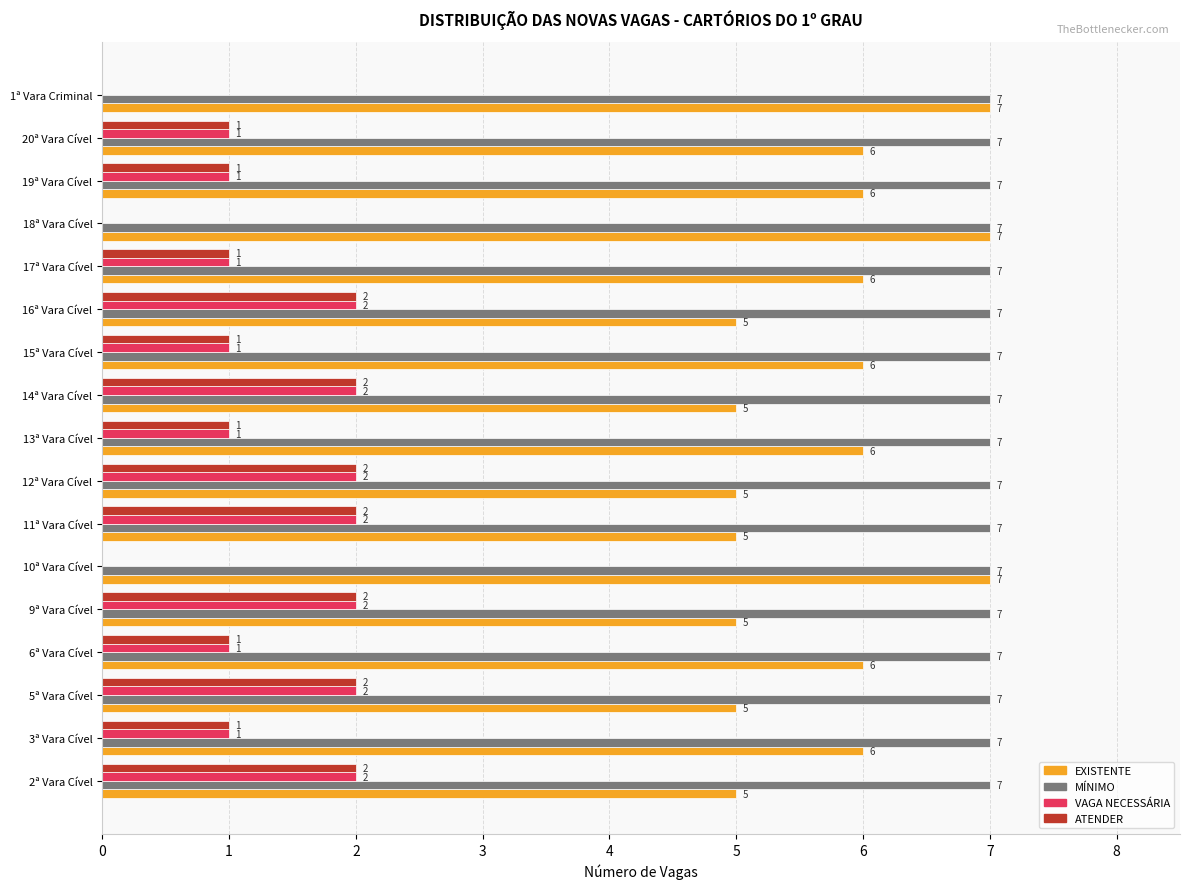

What is the sum of the ATENDER values at 5ª Vara Cível and 14ª Vara Cível?

4